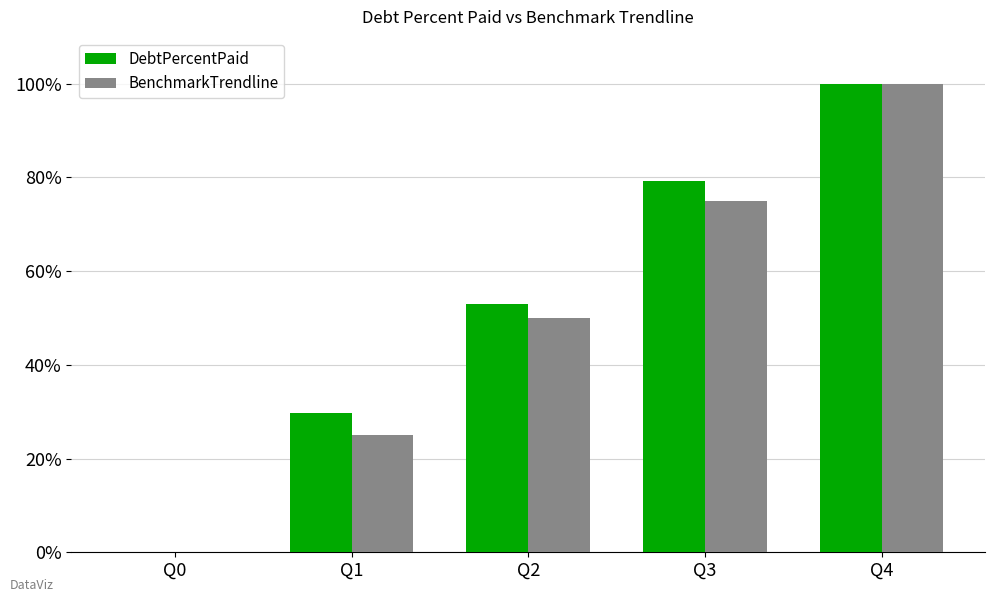

True or false: BenchmarkTrendline has a value of 100.0 at Q4.

True